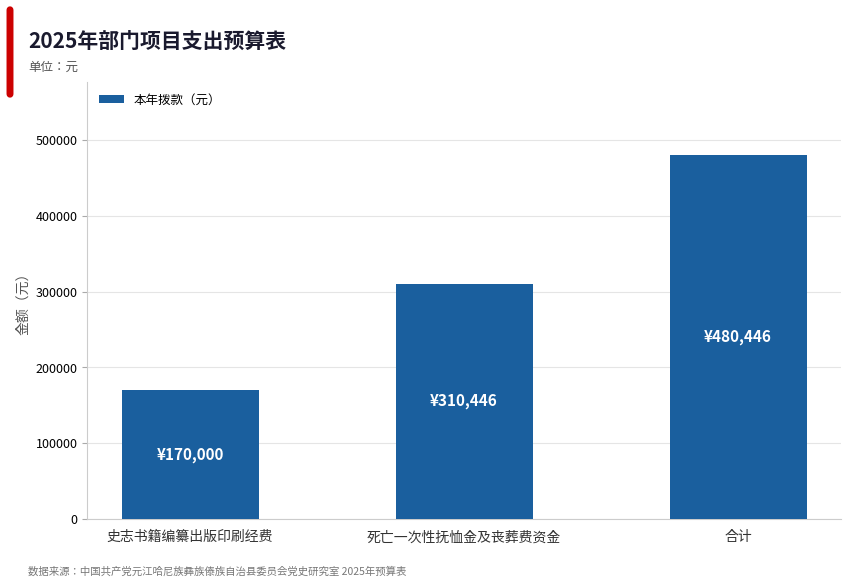

Count the values in the range 170000 to 480446.

3